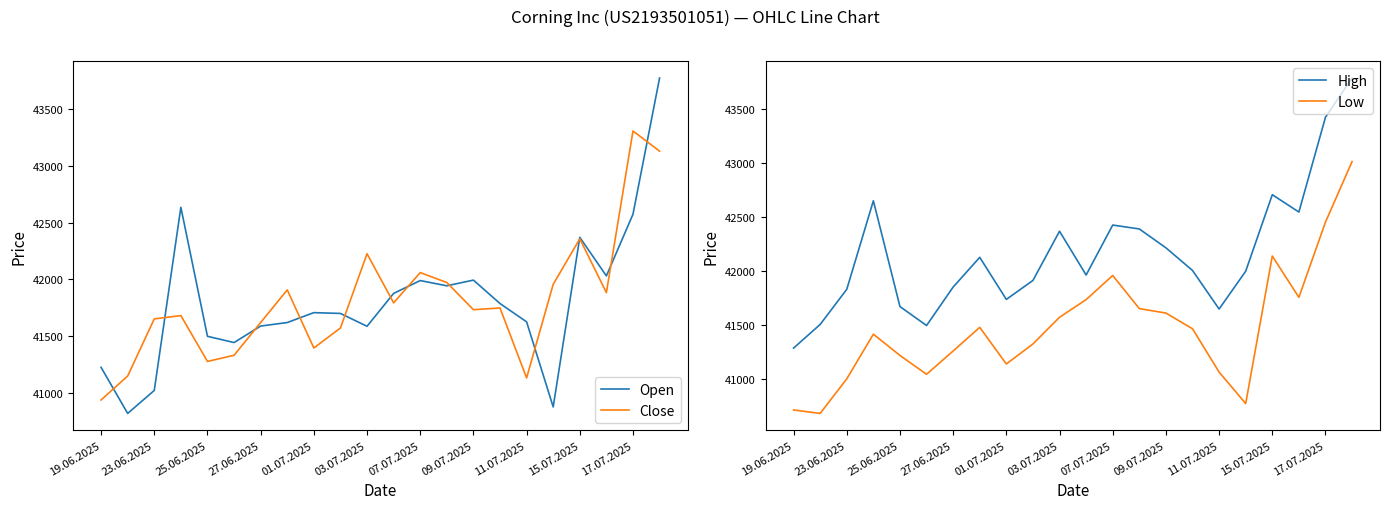

The Open series shows 41590 at 27.06.2025. True or false?

True